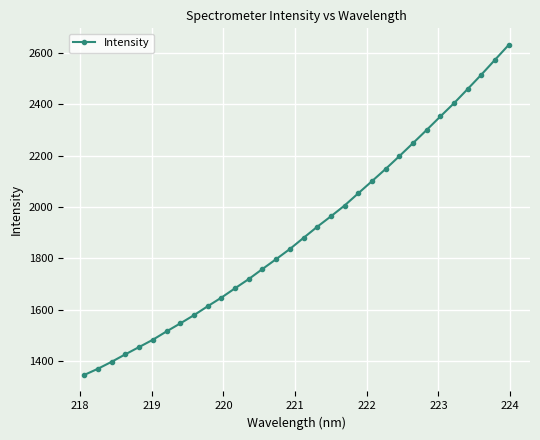

True or false: there are more than 2 points higher than both neighbors.

False